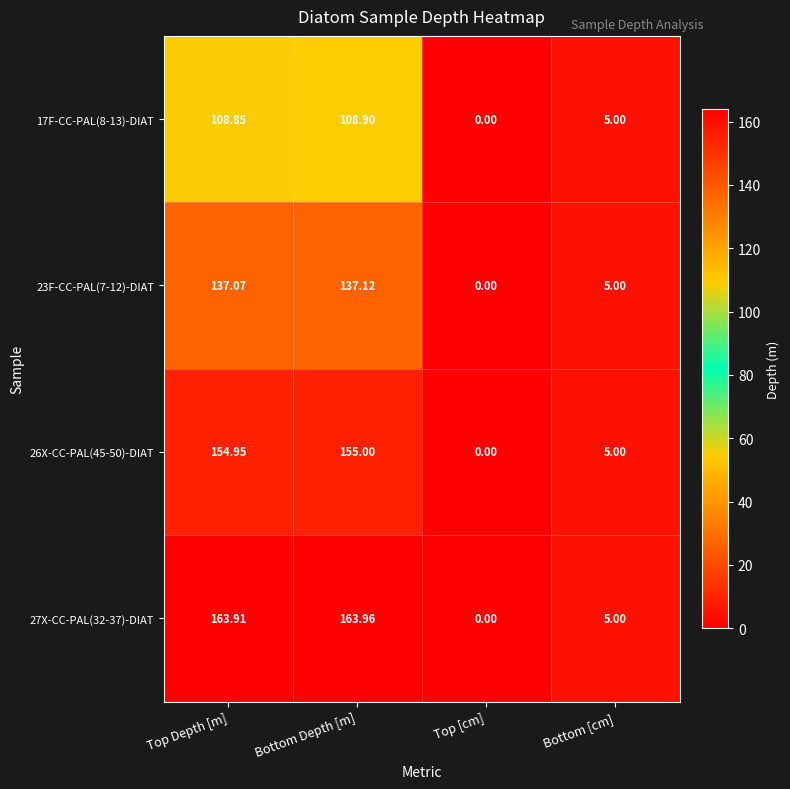

Which series has the largest range (max minus min)?

27X-CC-PAL(32-37)-DIAT